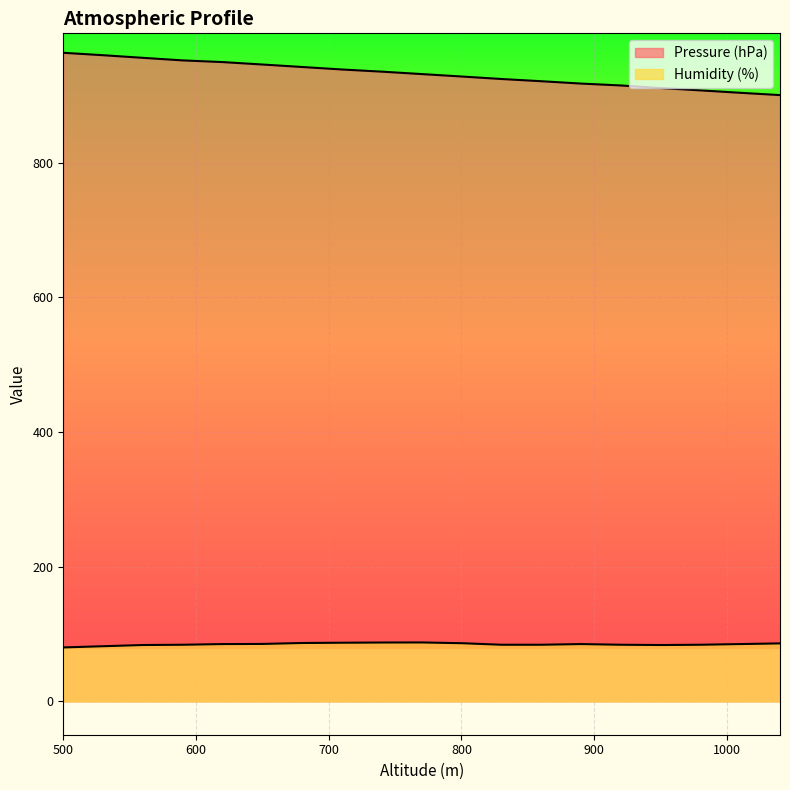

What are all the series names shown in the legend?

Pressure (hPa), Humidity (%)